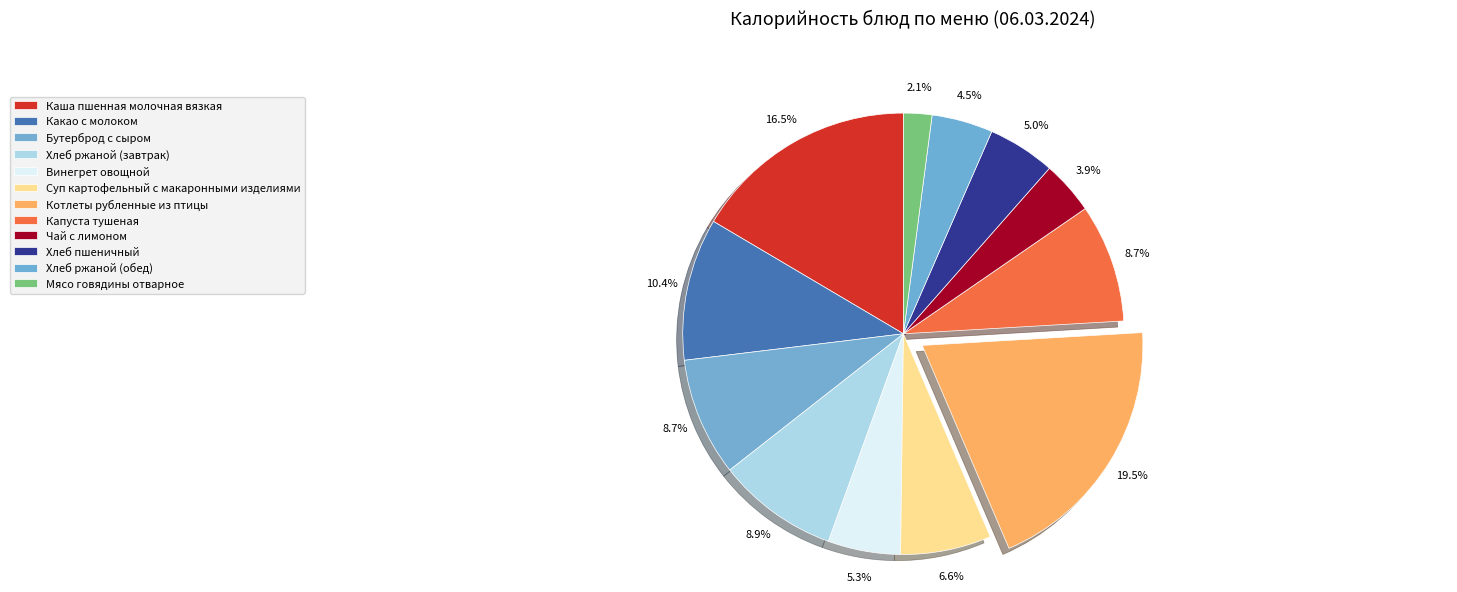

To the nearest percent, what is the combined percentage of Бутерброд с сыром and Хлеб ржаной (обед)?

13%